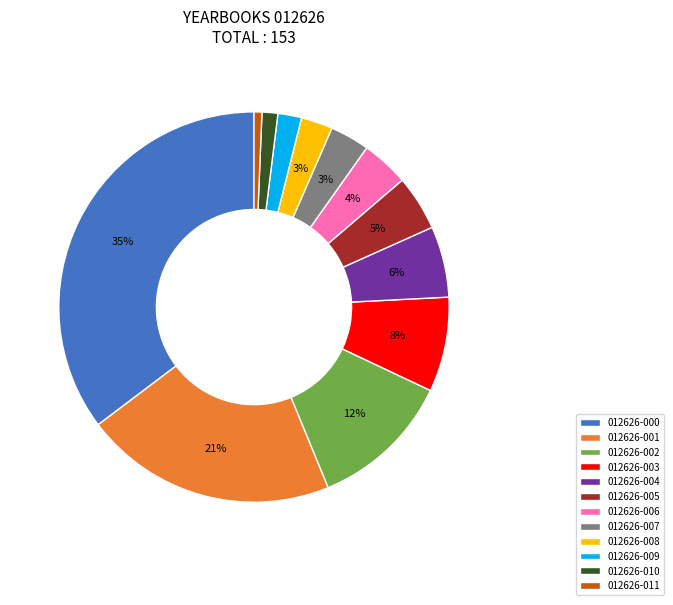

To the nearest percent, what is the average slice percentage?

8%